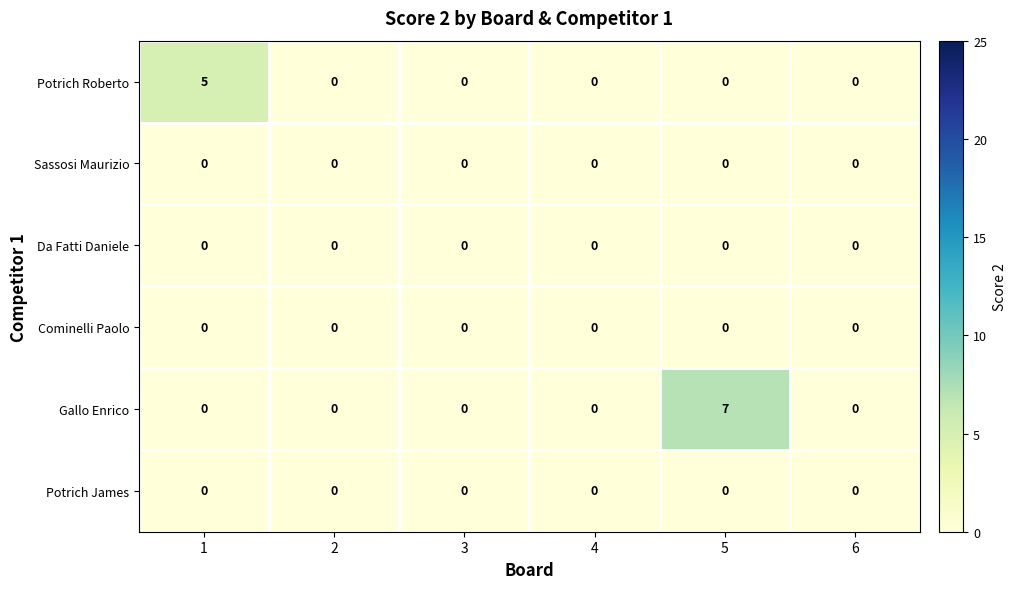

How many distinct data groups are displayed?

6